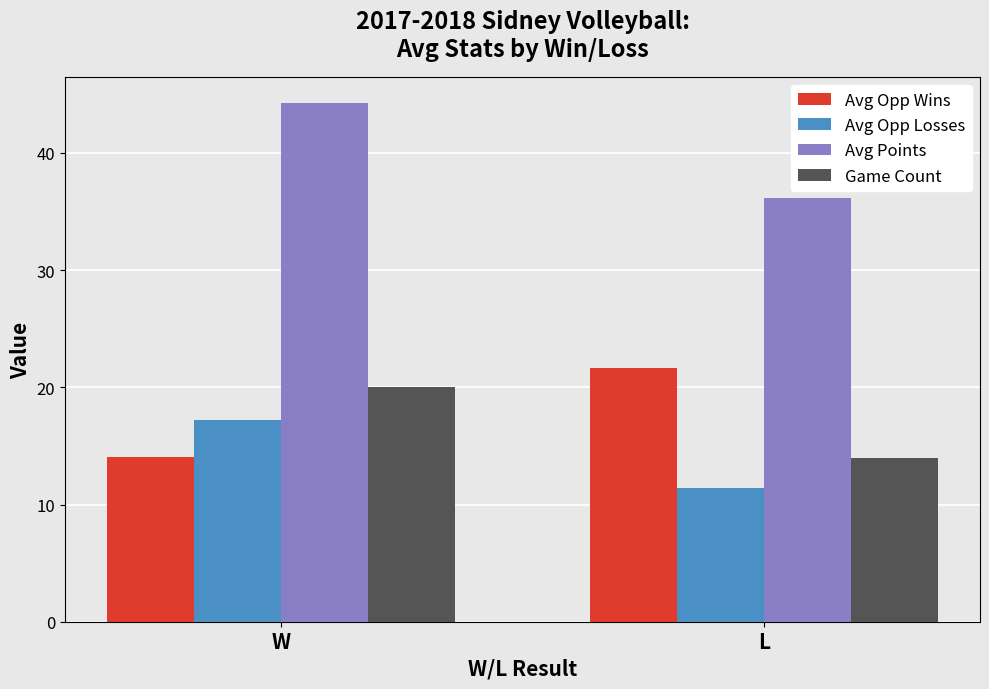

Is it true that Game Count equals 6.9 at W?

False